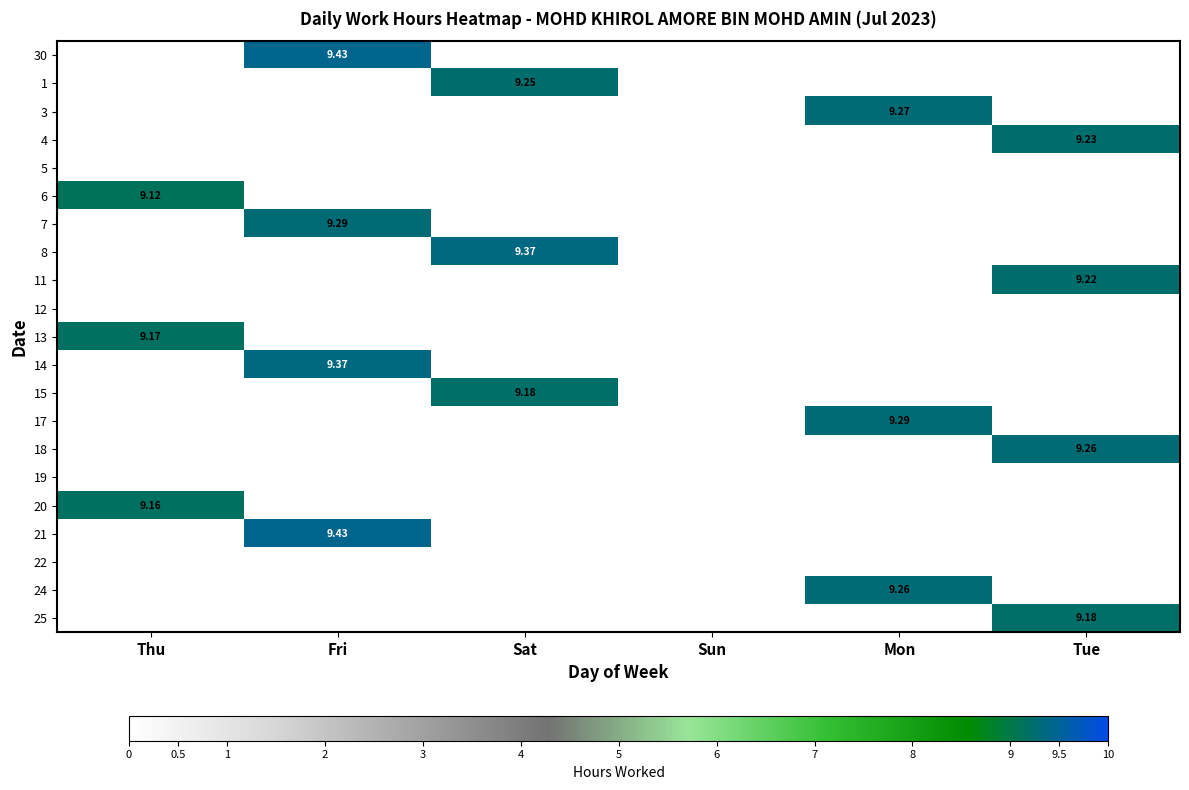

Is the value of 3 at Thu greater than the value of 15 at Tue?

No